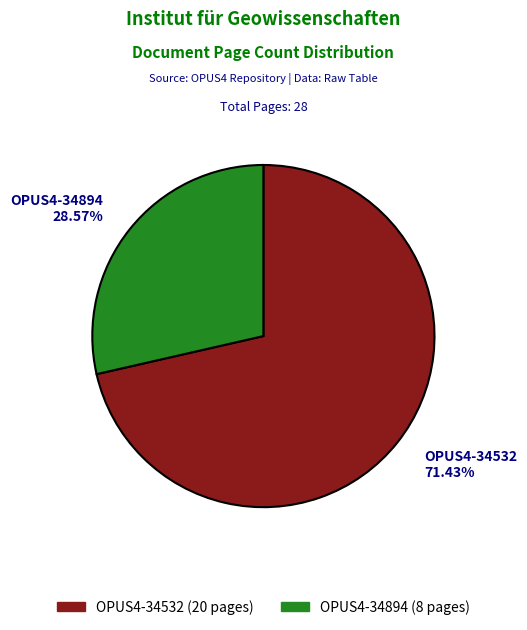

Which has a higher value, OPUS4-34532 or OPUS4-34894?

OPUS4-34532